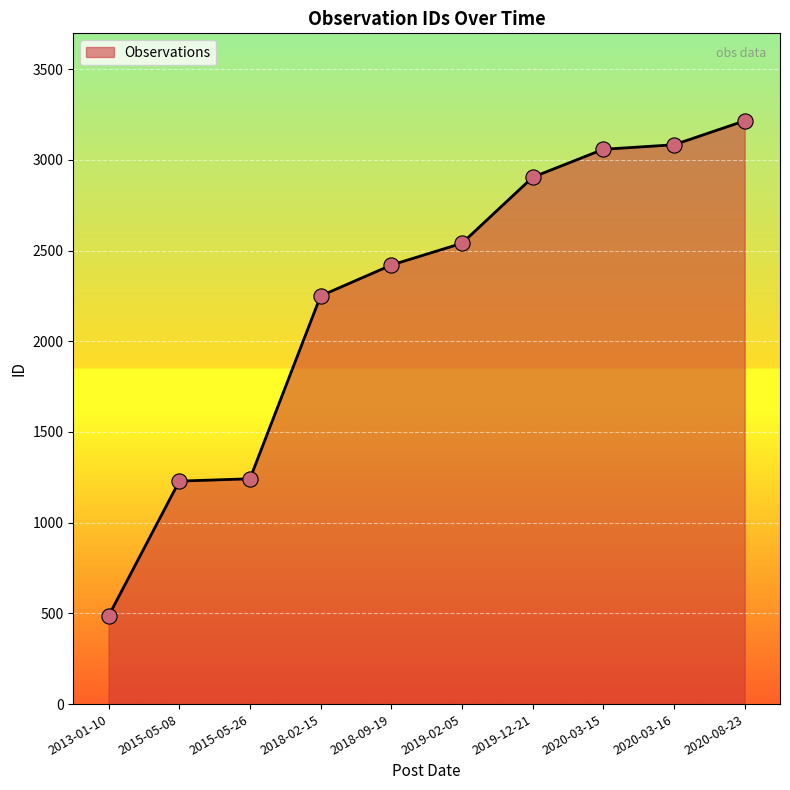

Between 2015-05-26 and 2019-12-21, which is larger?

2019-12-21